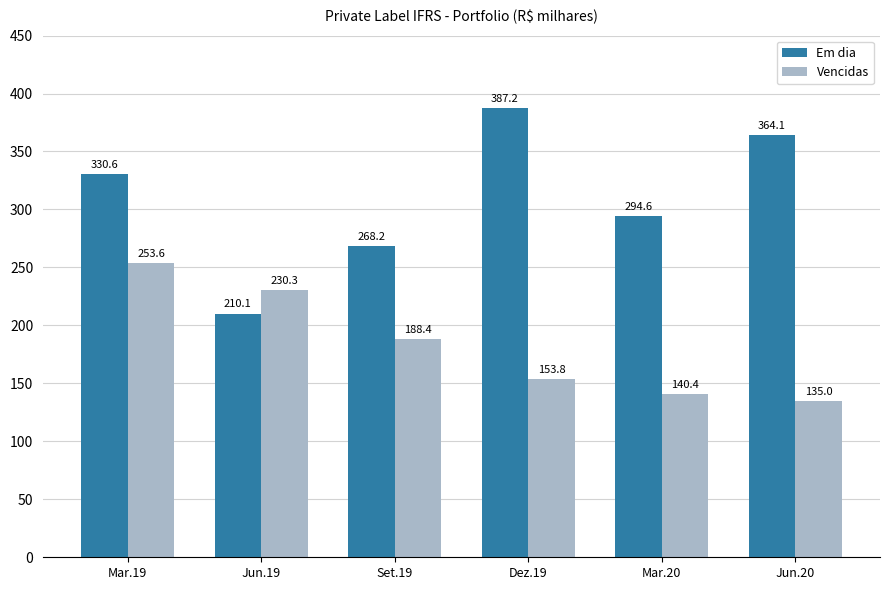

At which category is the sum across all series the highest?

Mar.19